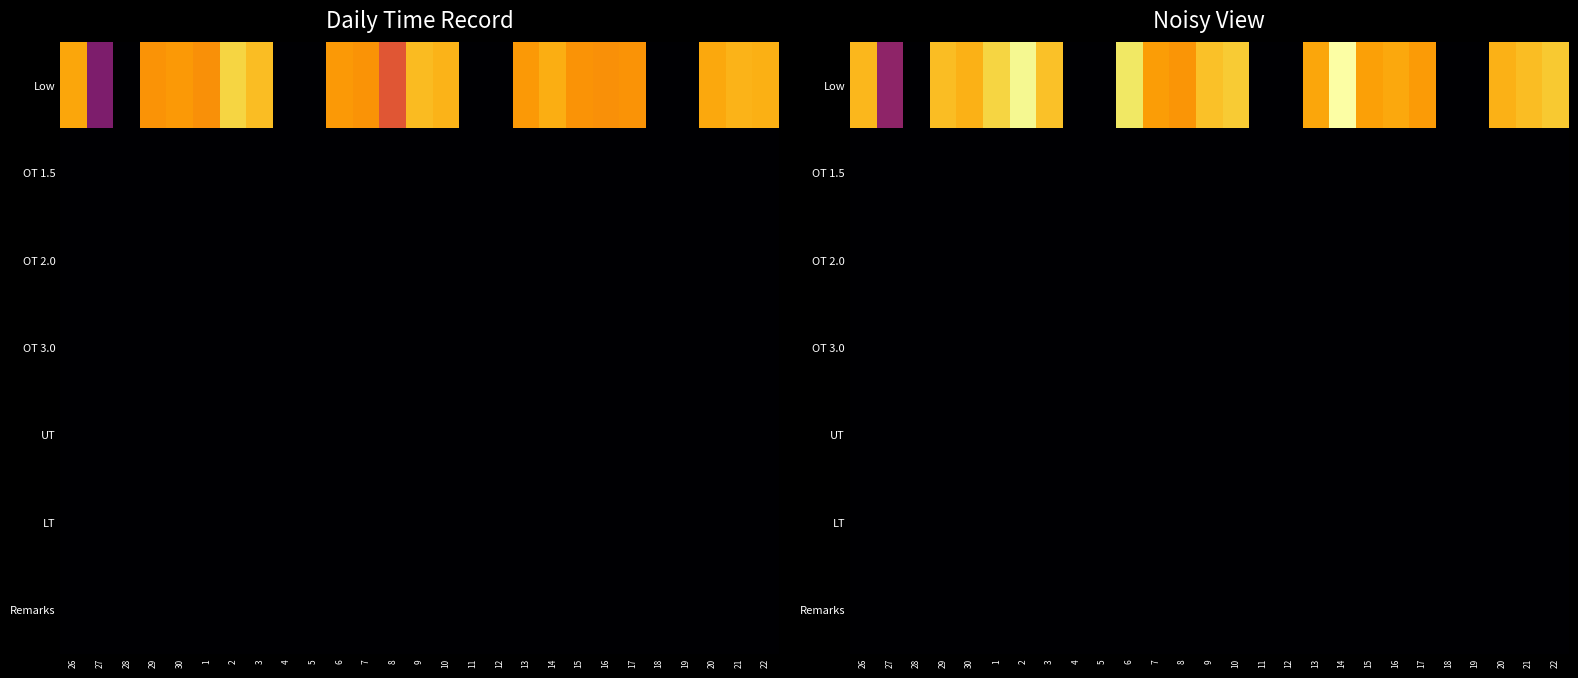

List the series in order of their peak value, lowest first.

OT 1.5, OT 2.0, OT 3.0, UT, LT, Remarks, Low